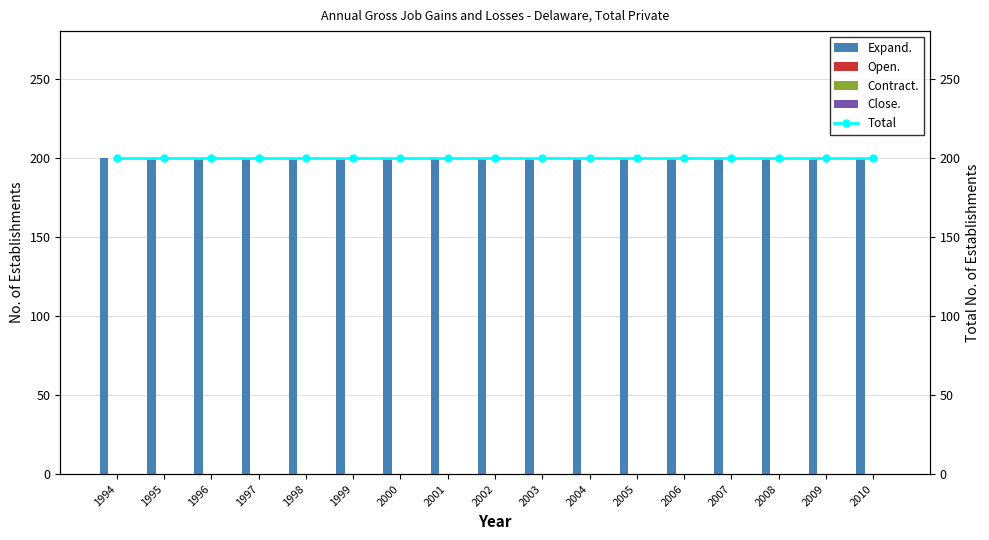

What value does the Total series have at 1995?

200